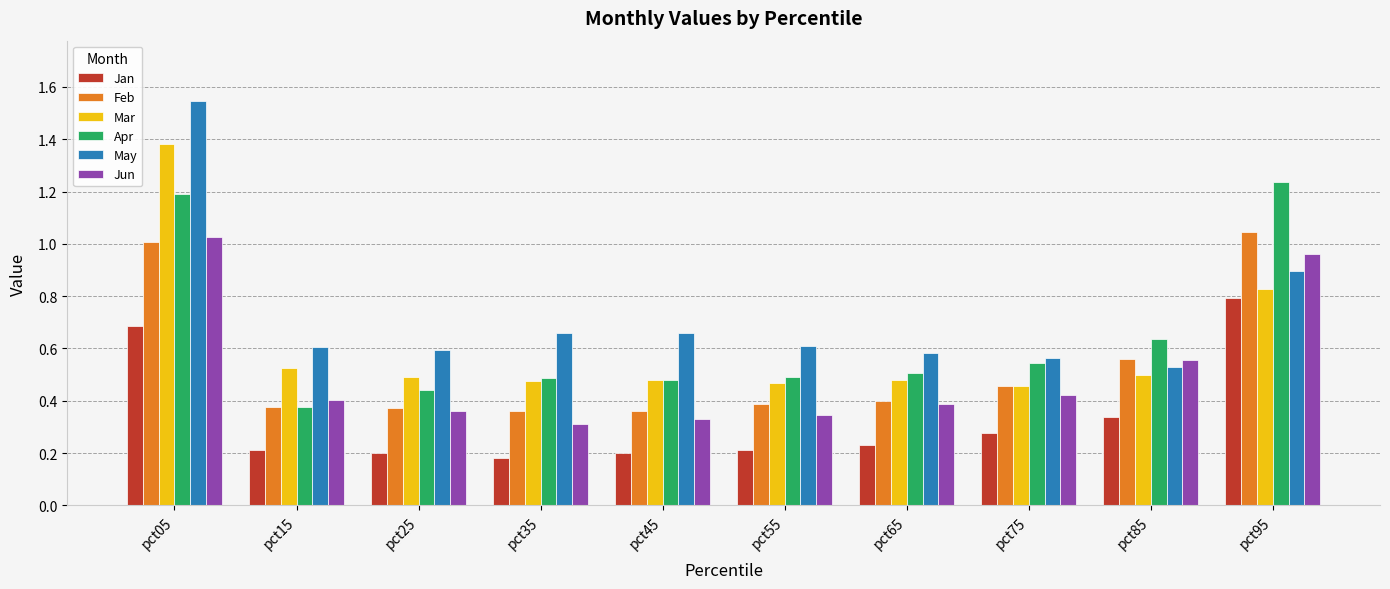

True or false: Mar has a value of 0.3 at pct95.

False